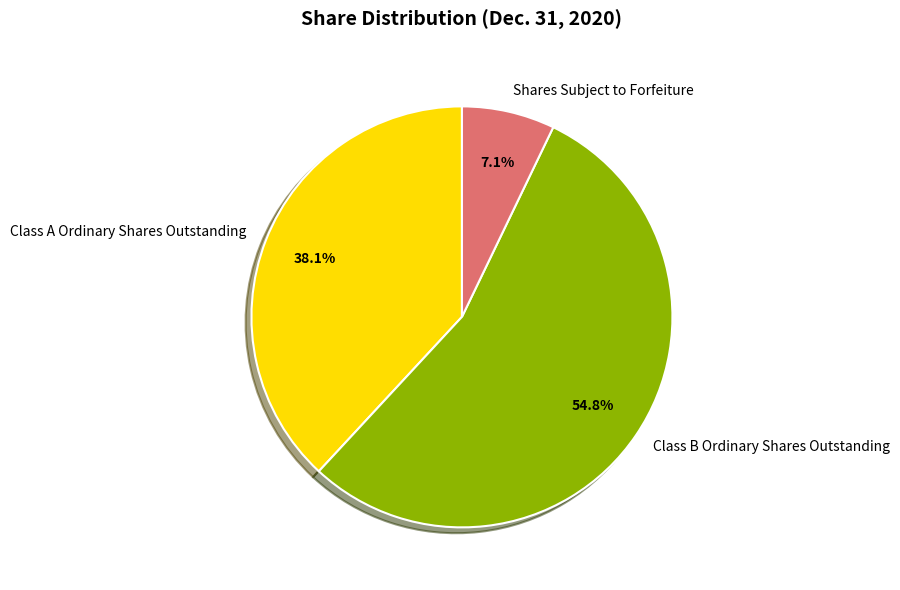

Does any single category account for the majority?

Yes